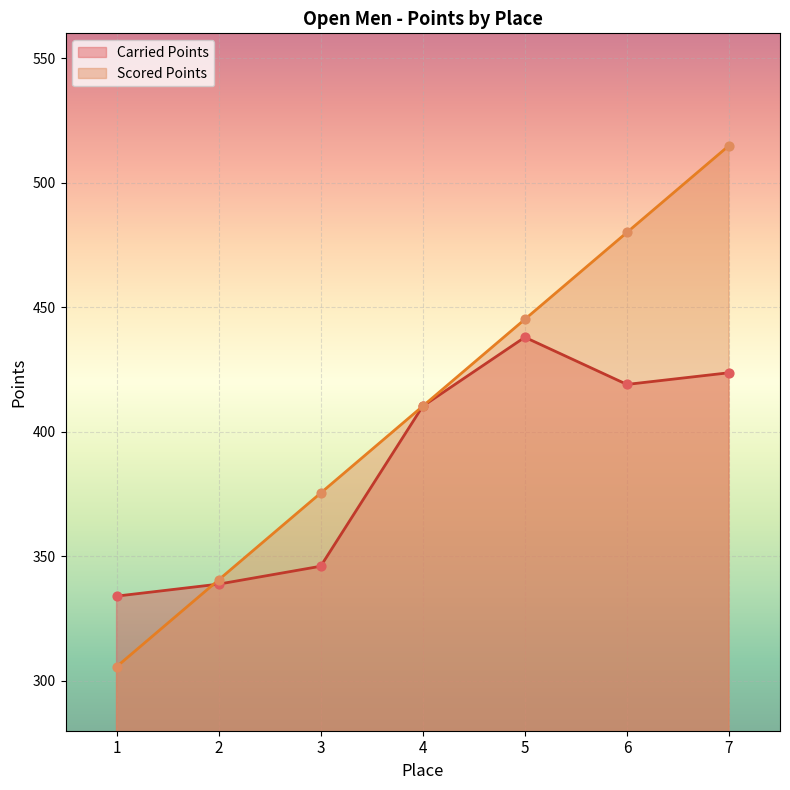

Is the value of Scored Points at 1 greater than the value of Carried Points at 2?

No